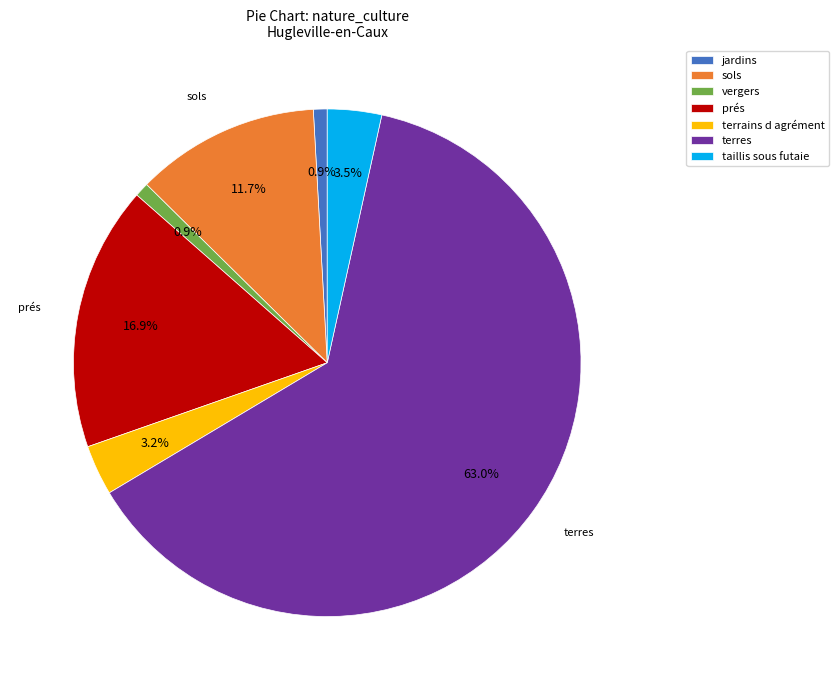

What is the largest slice in the pie chart?

terres